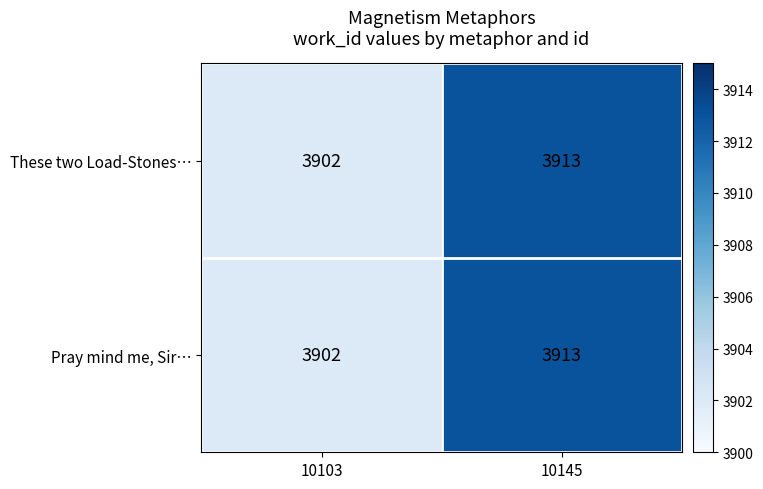

How many data points does each series have?

2